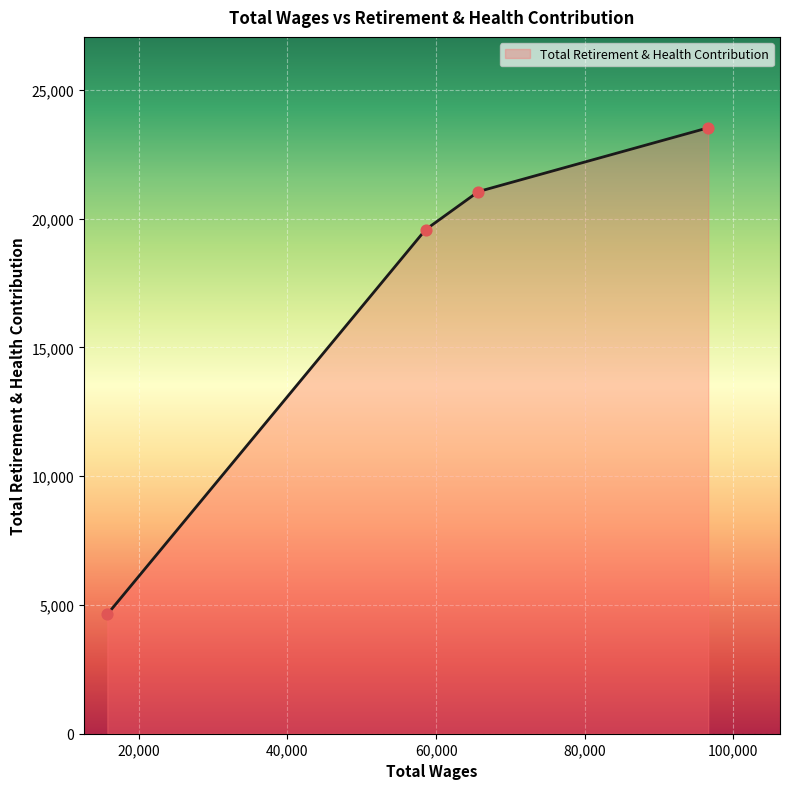

What is the sum of all values?

68796